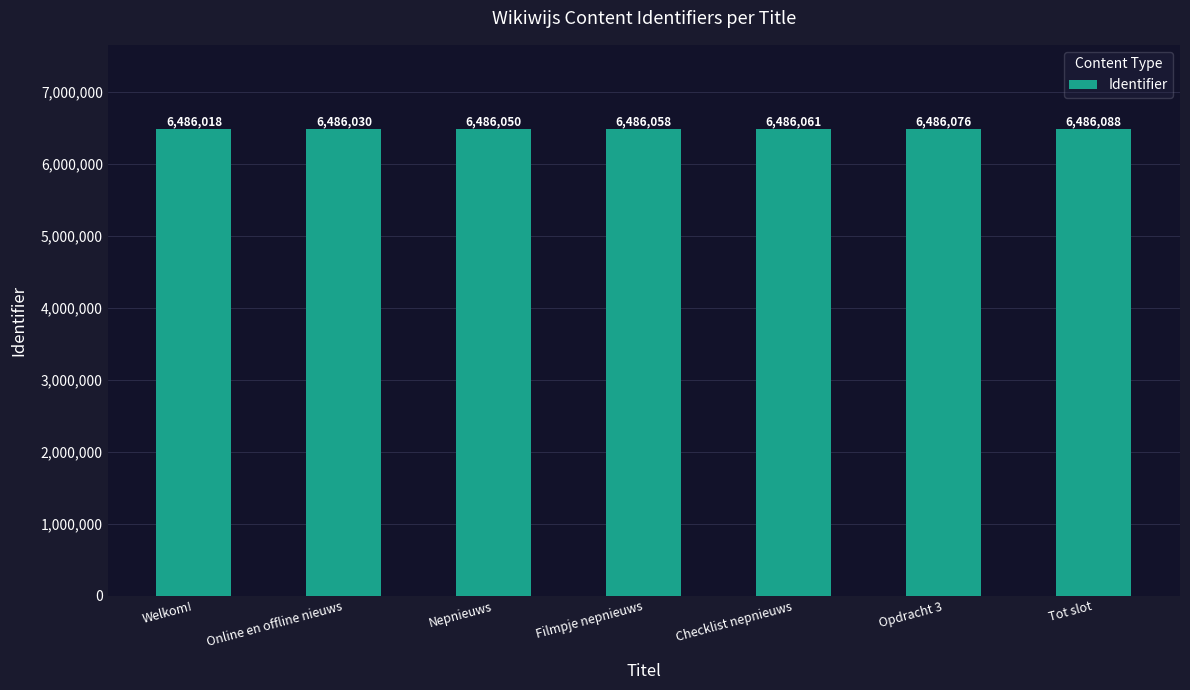

How many series are shown in this chart?

1